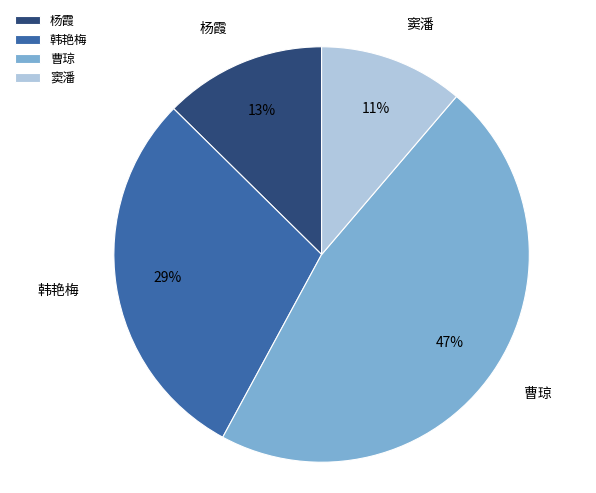

What is the ratio of the value at 曹琼 to the value at 韩艳梅?

1.6